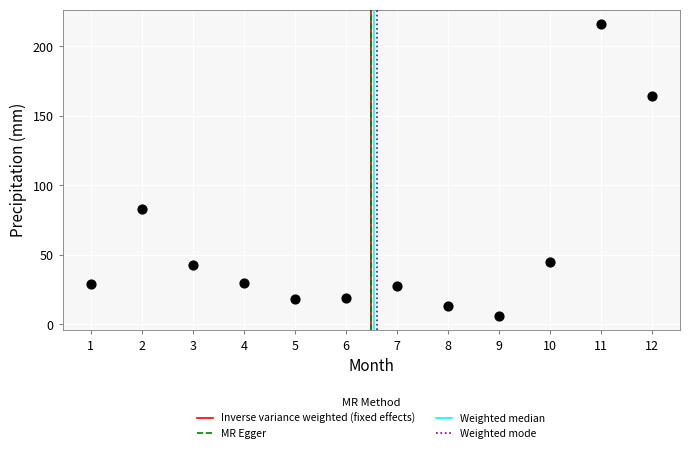

What Y value in the scatter plot is closest to 111?

82.8